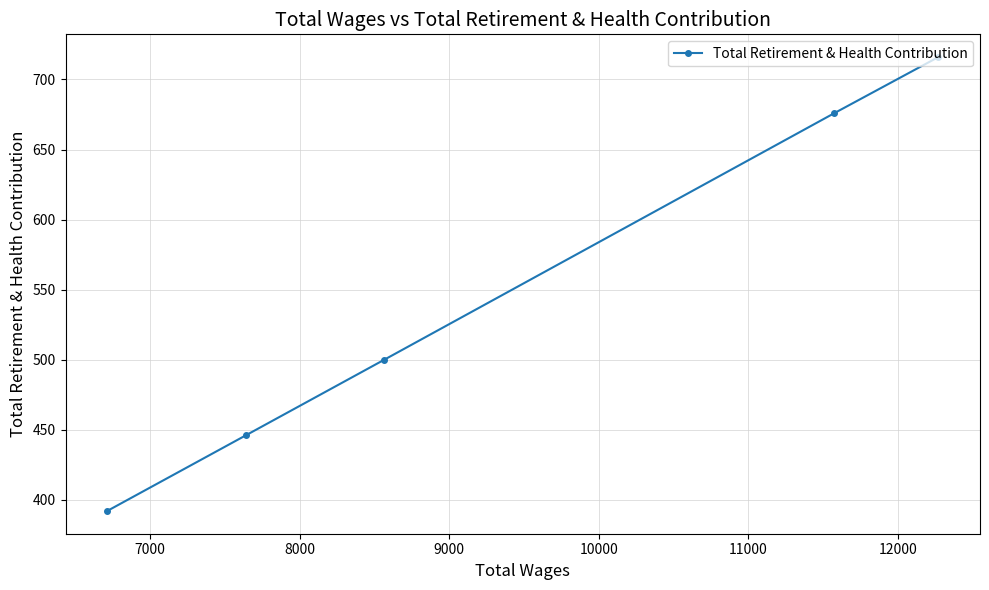

What is the minimum value shown in the chart?

392